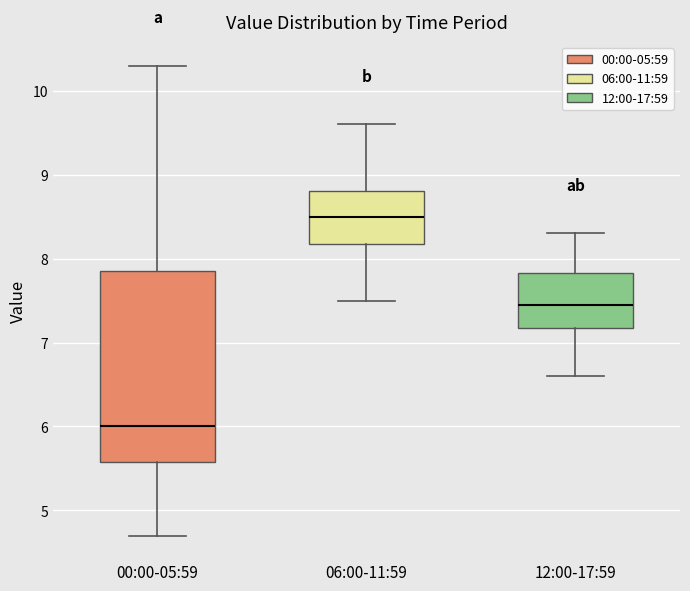

Where does the lower whisker of the box for 00:00-05:59 end on the y-axis? The values are not printed on the chart, so give them approximately, as read against the axis.

4.7